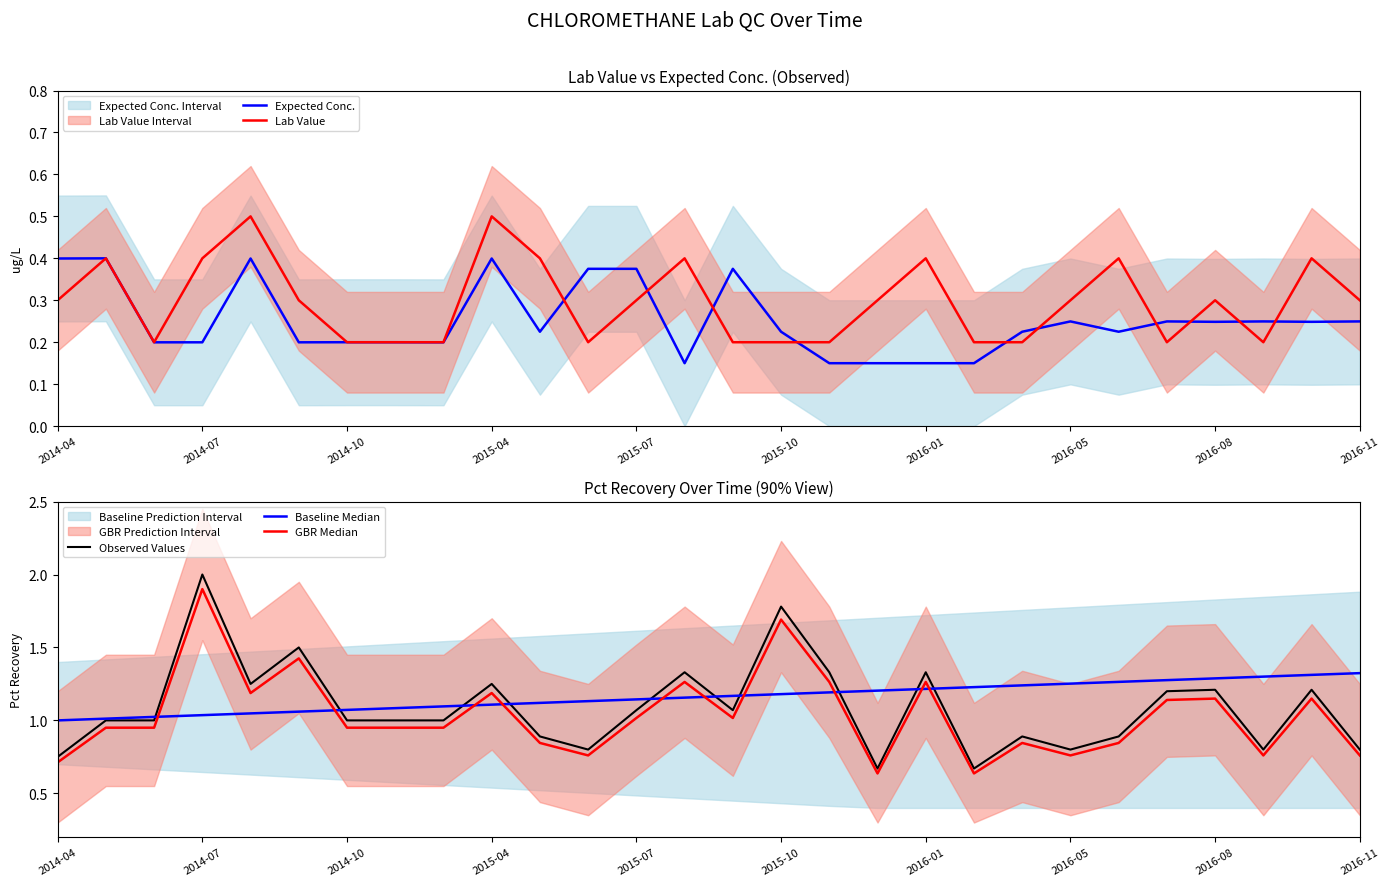

True or false: Baseline Median and Expected Conc. cross at least once.

False